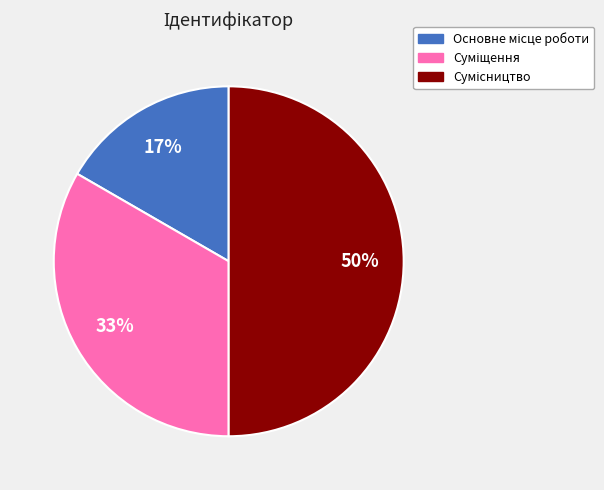

To the nearest percent, what is the difference between the largest and smallest slice percentages?

33%